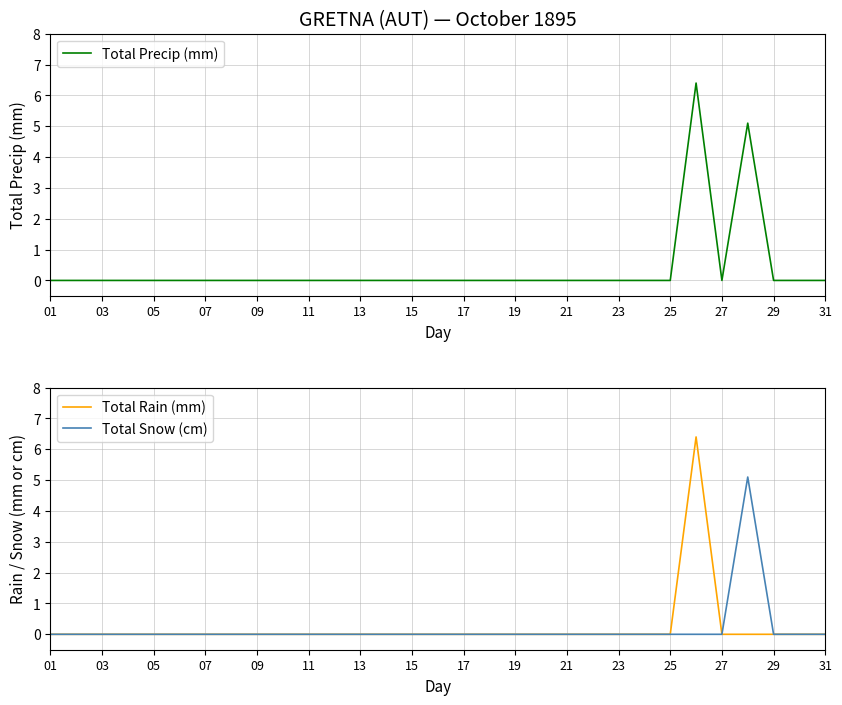

Does the chart have visible grid lines?

Yes